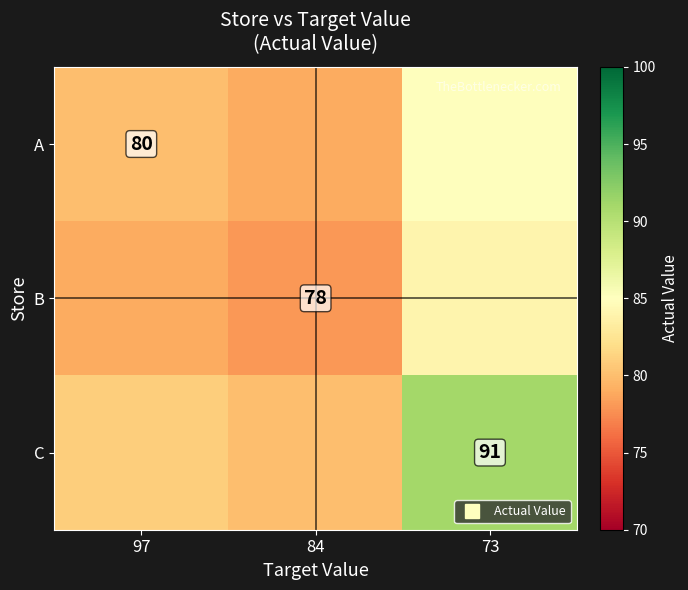

Which category has the highest value in the B series?

73